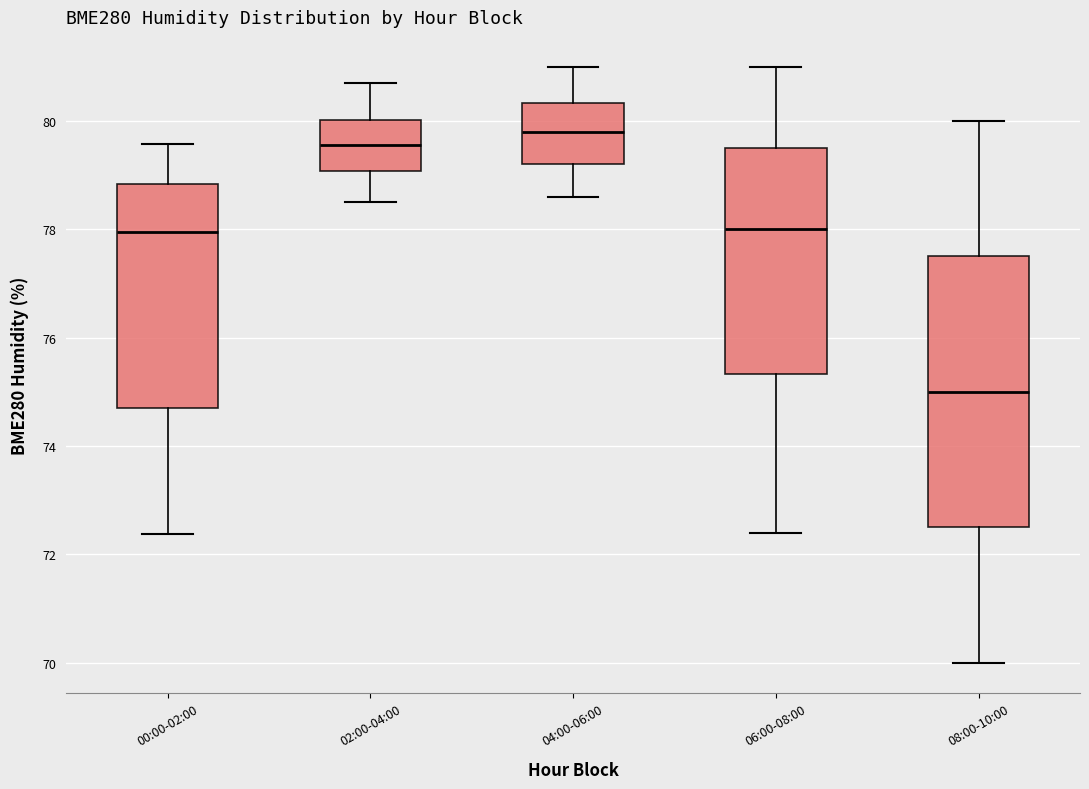

Which box's median line is the highest?

04:00-06:00